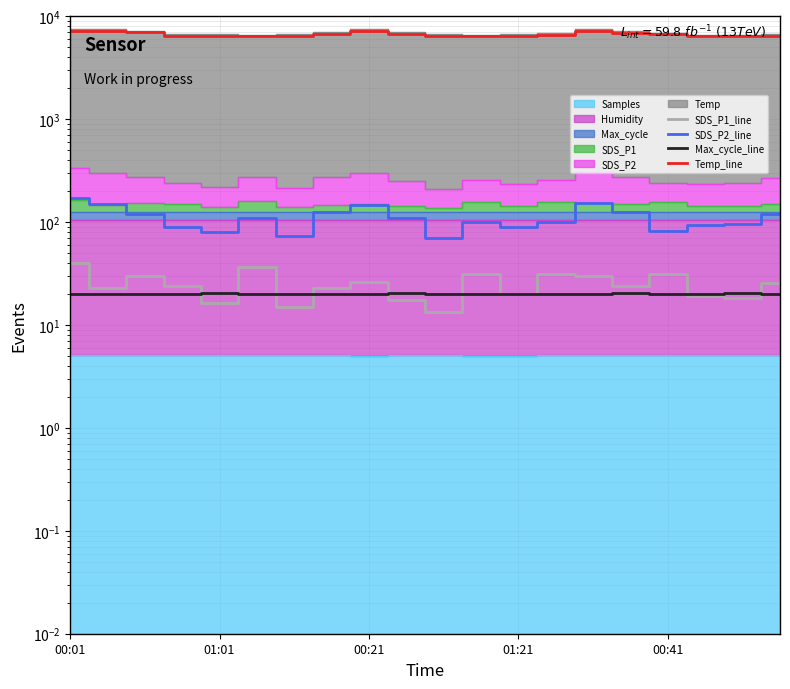

True or false: Max_cycle_line and SDS_P2_line intersect in this chart.

False